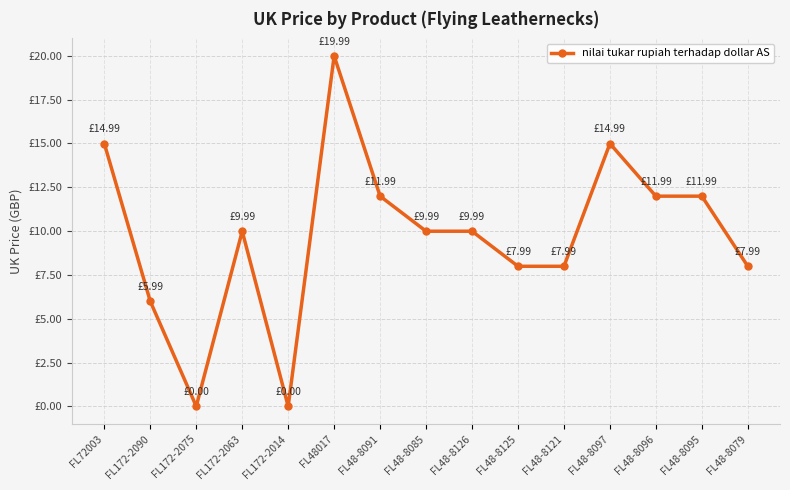

How many points are higher than both their immediate neighbors (excluding endpoints)?

3